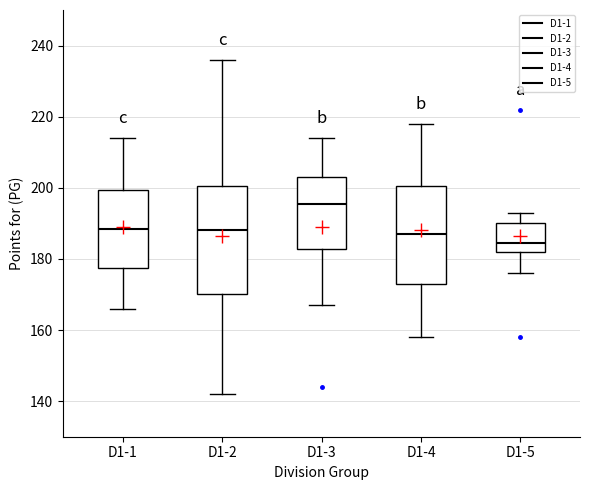

Reading left to right, transcribe this box plot: for each box, give where its median line is, the range the box spans, and where its two whiskers end, as read against the y-axis. The values are not printed on the chart, so give them approximately, as read against the axis.

D1-1: median 188, box 178 to 200, whiskers 166 to 214
D1-2: median 188, box 170 to 200, whiskers 142 to 236
D1-3: median 196, box 182 to 204, whiskers 168 to 214
D1-4: median 188, box 174 to 200, whiskers 158 to 218
D1-5: median 184, box 182 to 190, whiskers 176 to 194